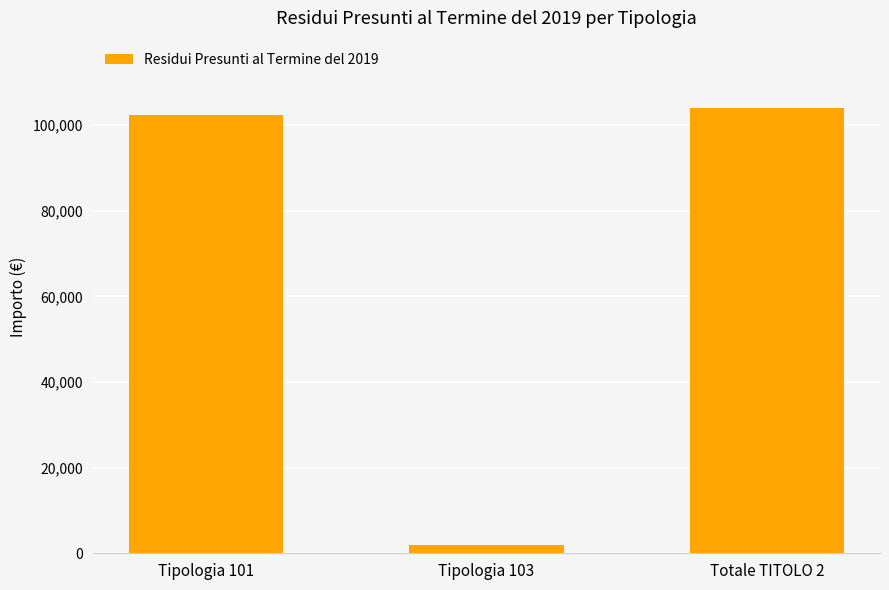

List the labels in order of value, smallest first.

Tipologia 103, Tipologia 101, Totale TITOLO 2